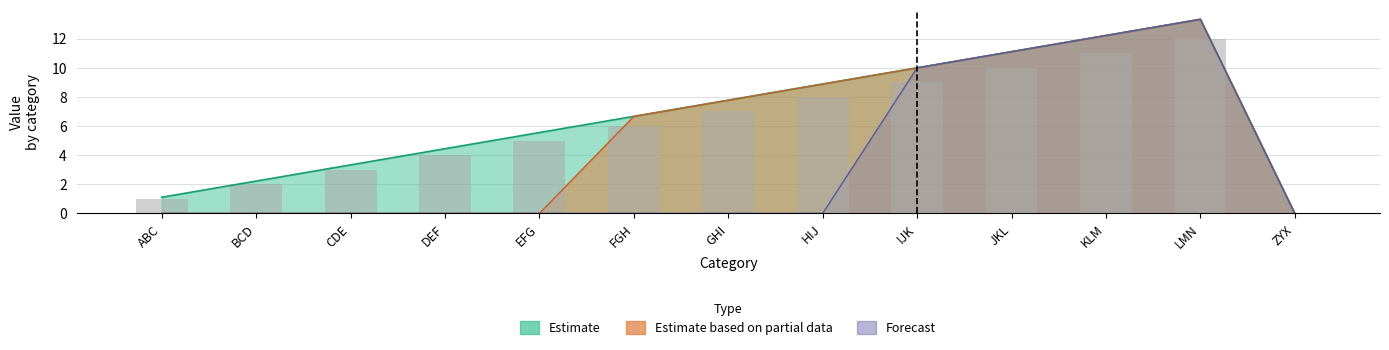

How many values in Estimate based on partial data are above zero?

7